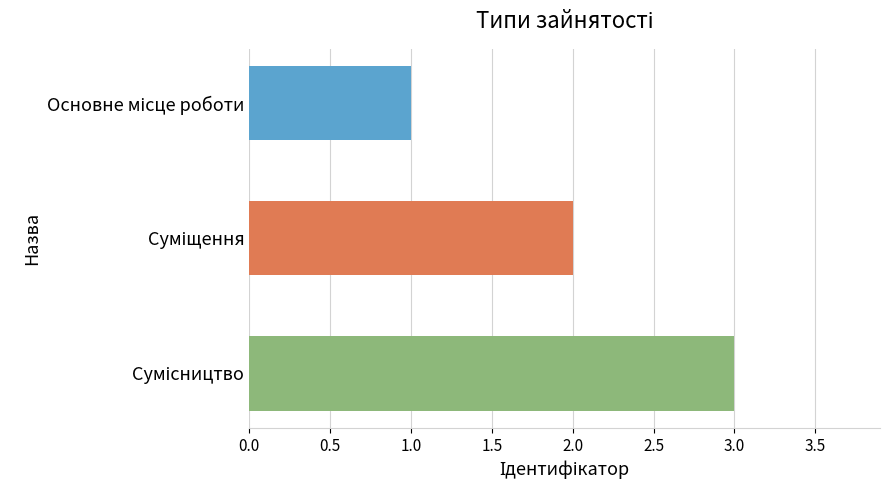

What is the maximum value shown in the chart?

3